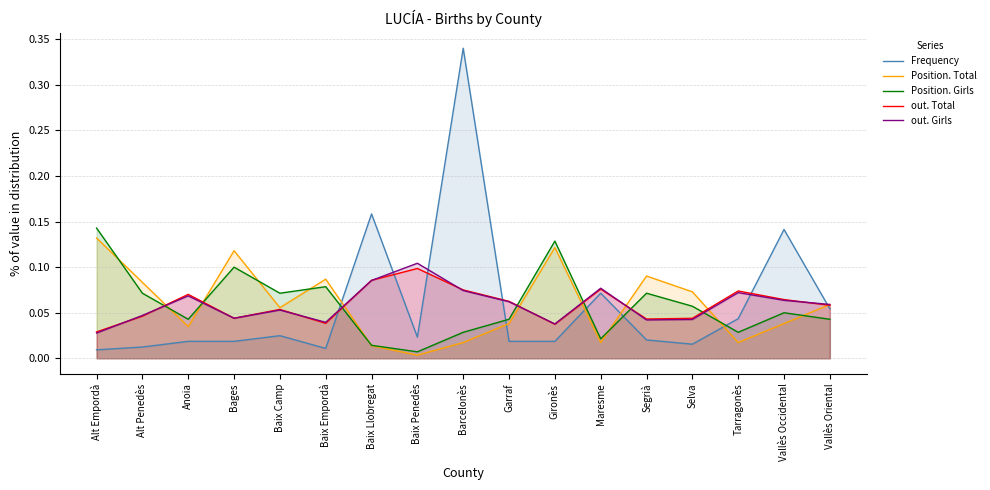

Reading left to right, extract all data points from this chart.

Frequency: 0.0	0.0	0.0	0.0	0.0	0.0	0.2	0.0	0.3	0.0	0.0	0.1	0.0	0.0	0.0	0.1	0.1
Position. Total: 0.1	0.1	0.0	0.1	0.1	0.1	0.0	0.0	0.0	0.0	0.1	0.0	0.1	0.1	0.0	0.0	0.1
Position. Girls: 0.1	0.1	0.0	0.1	0.1	0.1	0.0	0.0	0.0	0.0	0.1	0.0	0.1	0.1	0.0	0.1	0.0
out. Total: 0.0	0.0	0.1	0.0	0.1	0.0	0.1	0.1	0.1	0.1	0.0	0.1	0.0	0.0	0.1	0.1	0.1
out. Girls: 0.0	0.0	0.1	0.0	0.1	0.0	0.1	0.1	0.1	0.1	0.0	0.1	0.0	0.0	0.1	0.1	0.1